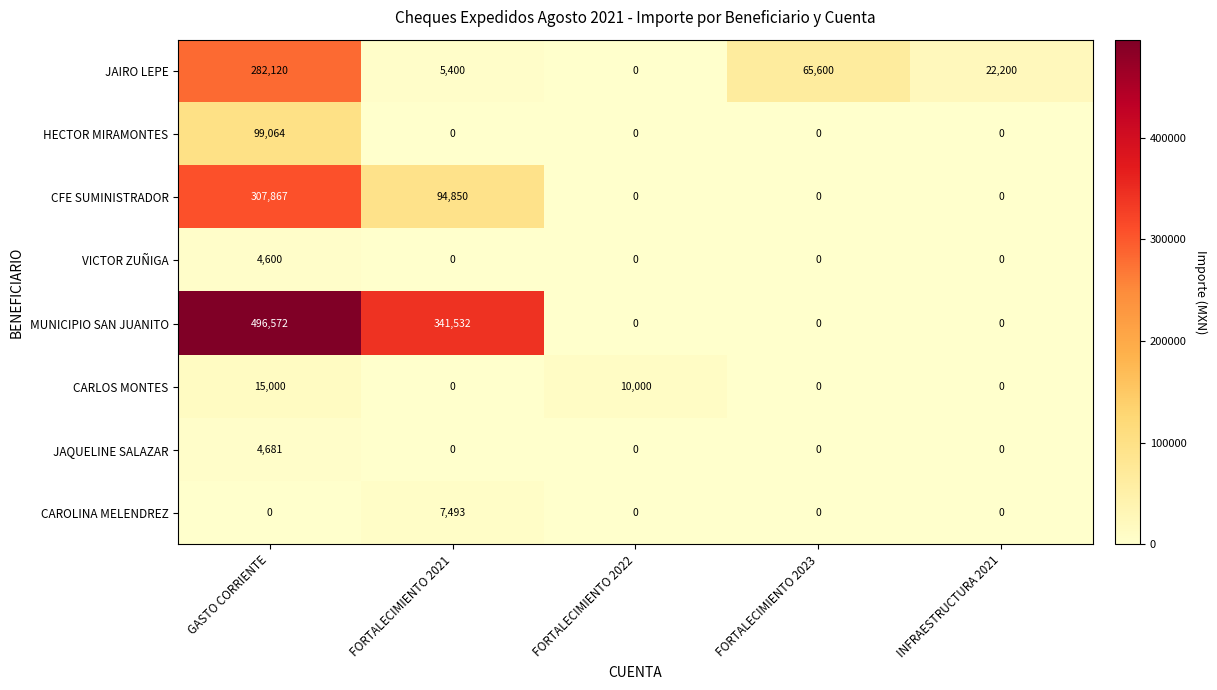

How many values in the CAROLINA MELENDREZ series exceed 0?

1